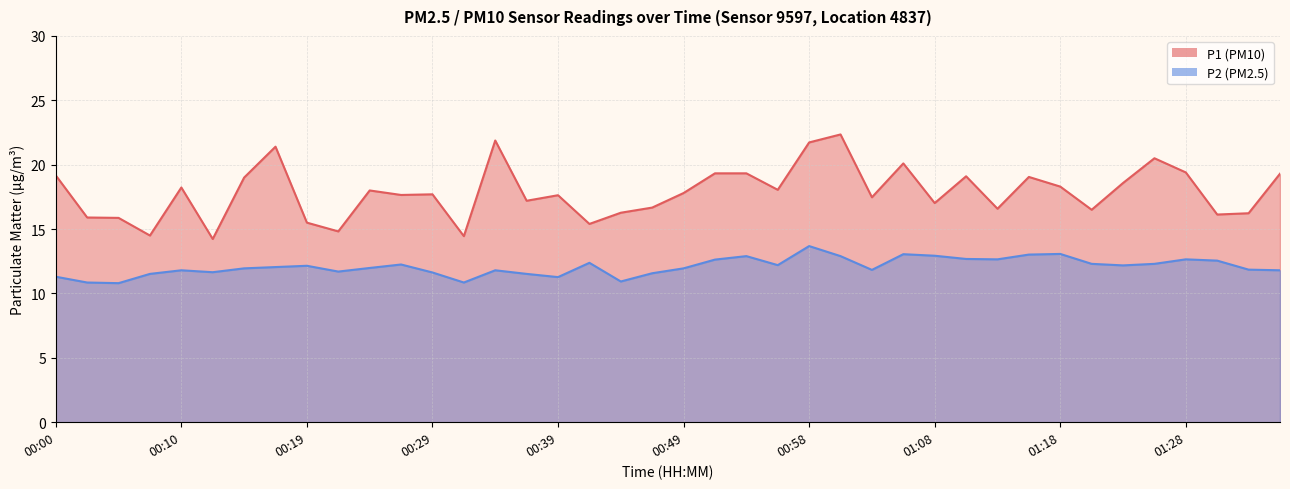

Which series has the largest total across all categories?

P1